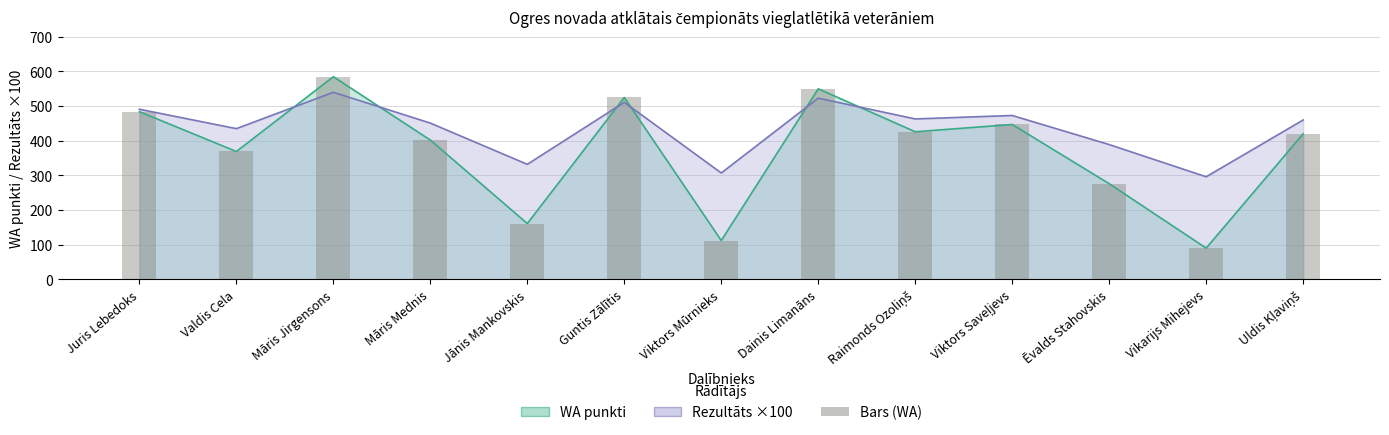

What is the sum of all WA values?

4847.0